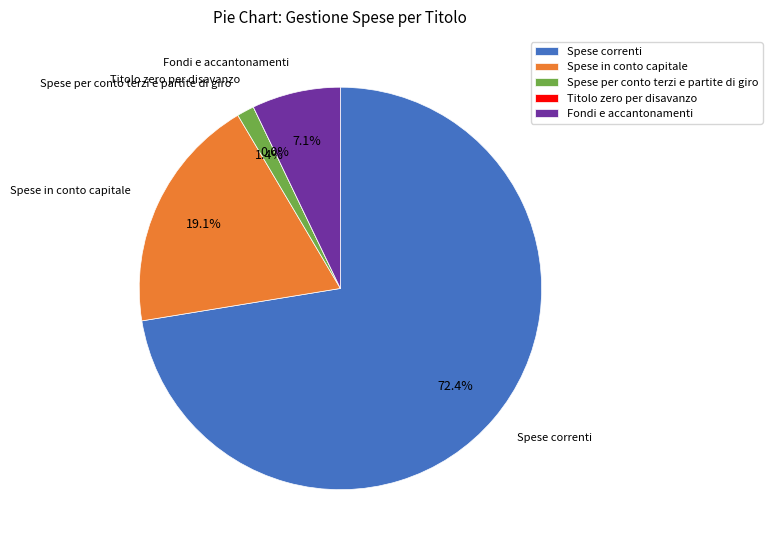

How many slices are in this pie chart?

5